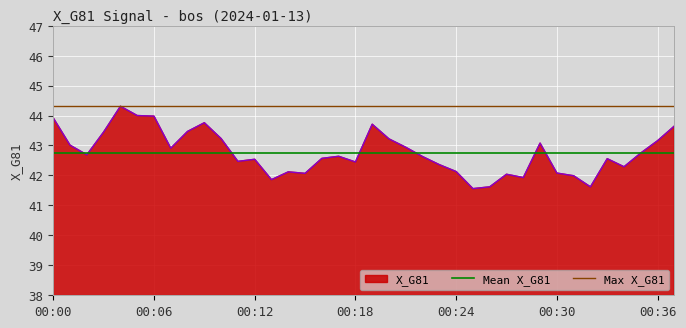

What is the minimum value for X_G81?

41.6